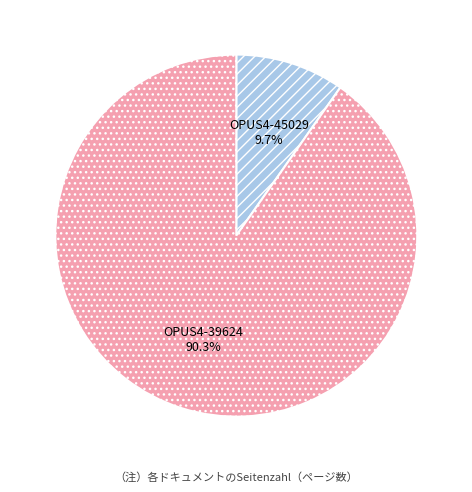

Rank the categories by value from highest to lowest.

OPUS4-39624, OPUS4-45029